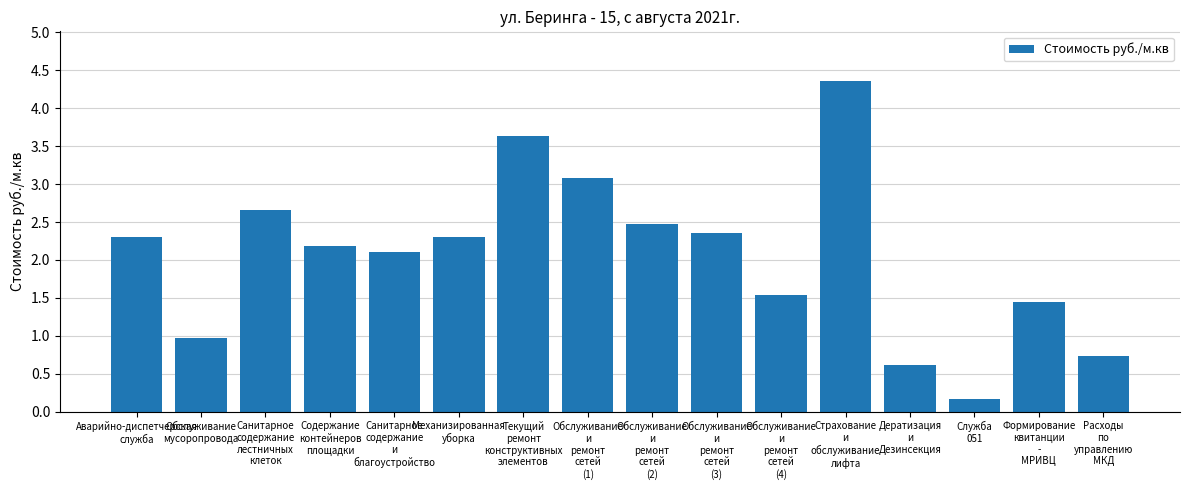

Which has a higher value, Обслуживание
и
ремонт
сетей
(1) or Санитарное
содержание
и
благоустройство?

Обслуживание
и
ремонт
сетей
(1)